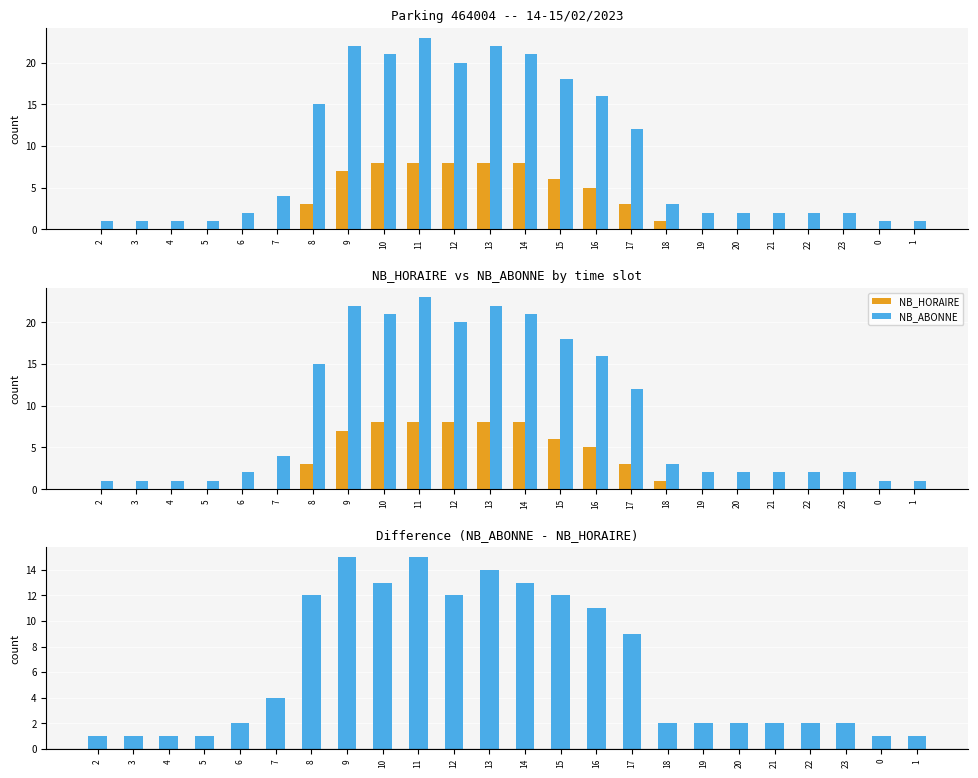

What is the average value of the NB_ABONNE series?

9